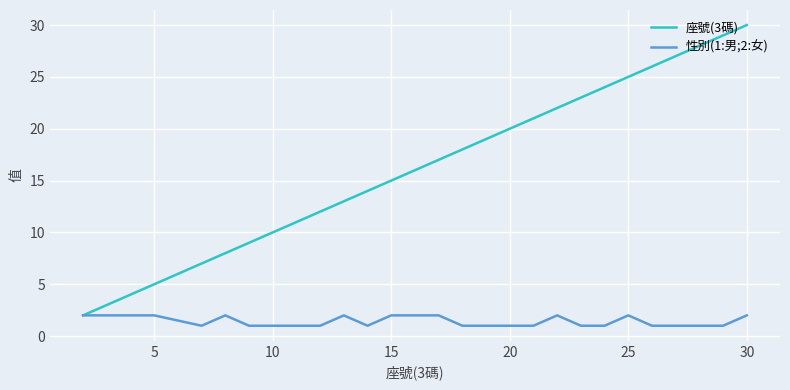

Which series has the largest total across all categories?

座號(3碼)